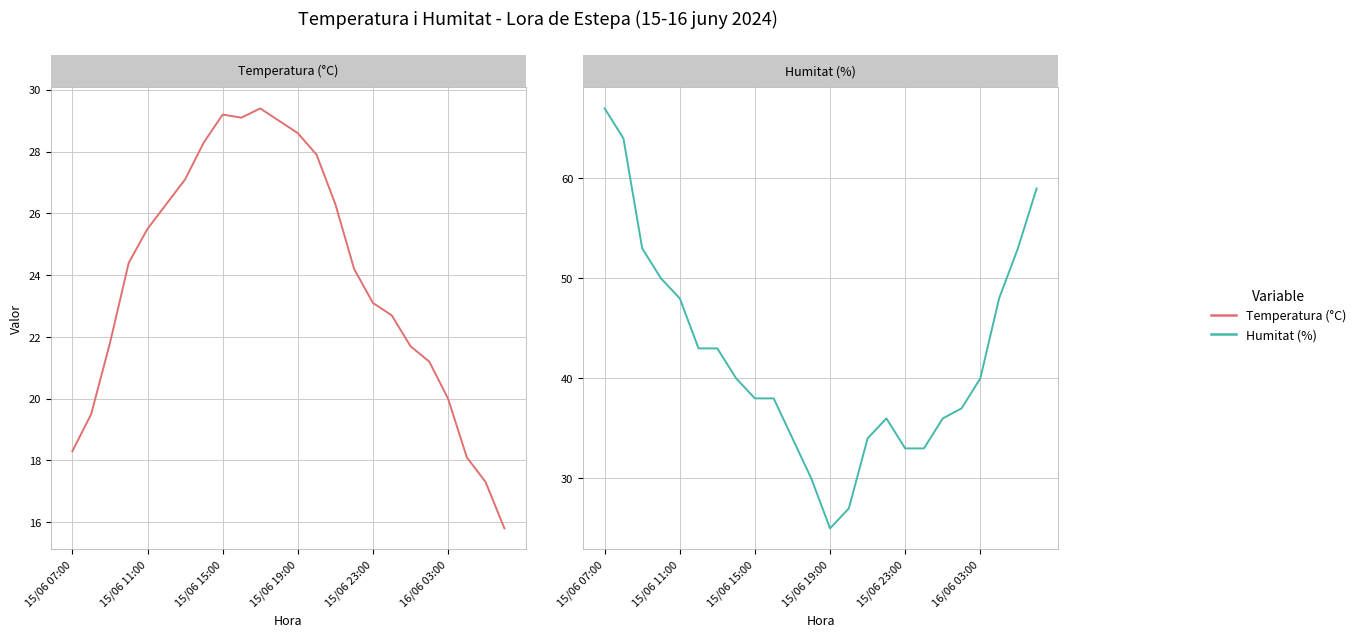

Which series ends up on top after the final intersection of Temperatura (°C) and Humitat (%)?

Humitat (%)